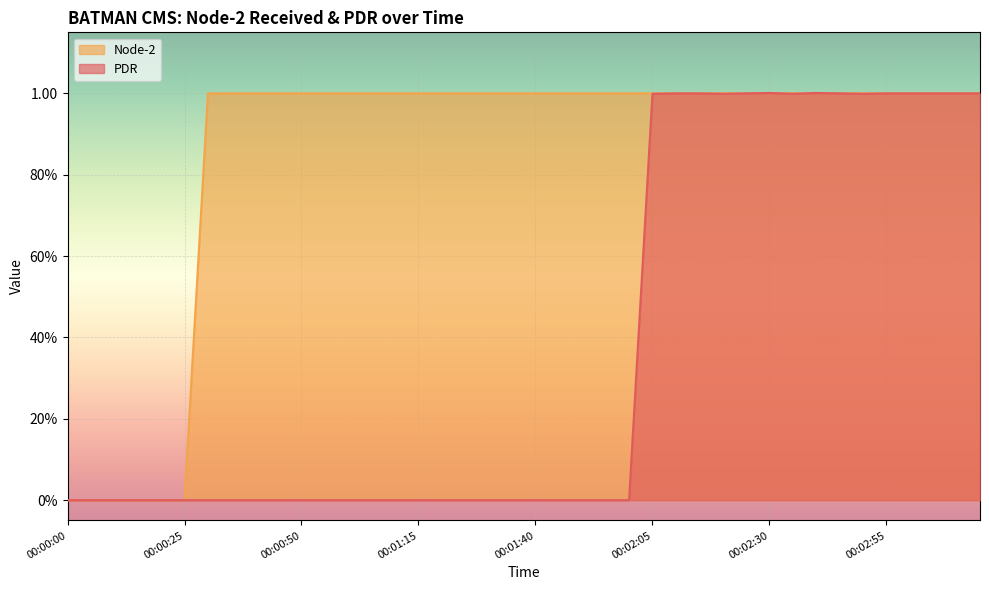

How many Node-2 values are between 1 and 2?

34